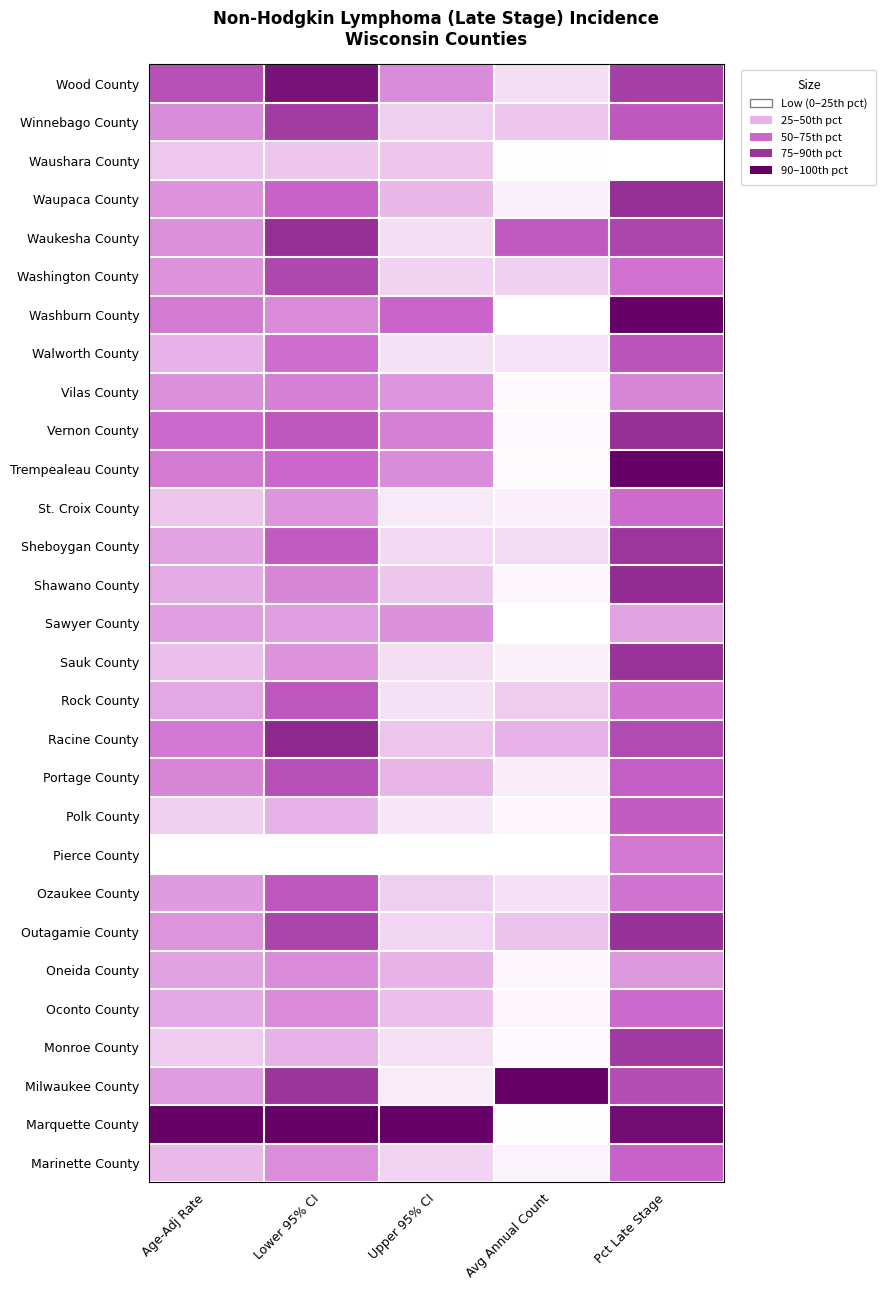

Reading left to right, extract all data points from this chart.

Wood County: Age-Adj Rate=0.6	Lower 95% CI=0.9	Upper 95% CI=0.4	Avg Annual Count=0.1	Pct Late Stage=0.7
Winnebago County: Age-Adj Rate=0.4	Lower 95% CI=0.7	Upper 95% CI=0.2	Avg Annual Count=0.2	Pct Late Stage=0.6
Waushara County: Age-Adj Rate=0.2	Lower 95% CI=0.2	Upper 95% CI=0.2	Avg Annual Count=0.0	Pct Late Stage=0.0
Waupaca County: Age-Adj Rate=0.4	Lower 95% CI=0.5	Upper 95% CI=0.2	Avg Annual Count=0.0	Pct Late Stage=0.8
Waukesha County: Age-Adj Rate=0.4	Lower 95% CI=0.8	Upper 95% CI=0.1	Avg Annual Count=0.6	Pct Late Stage=0.7
Washington County: Age-Adj Rate=0.4	Lower 95% CI=0.6	Upper 95% CI=0.1	Avg Annual Count=0.2	Pct Late Stage=0.5
Washburn County: Age-Adj Rate=0.4	Lower 95% CI=0.4	Upper 95% CI=0.5	Avg Annual Count=0.0	Pct Late Stage=1.0
Walworth County: Age-Adj Rate=0.3	Lower 95% CI=0.5	Upper 95% CI=0.1	Avg Annual Count=0.1	Pct Late Stage=0.6
Vilas County: Age-Adj Rate=0.4	Lower 95% CI=0.4	Upper 95% CI=0.3	Avg Annual Count=0.0	Pct Late Stage=0.4
Vernon County: Age-Adj Rate=0.5	Lower 95% CI=0.6	Upper 95% CI=0.4	Avg Annual Count=0.0	Pct Late Stage=0.8
Trempealeau County: Age-Adj Rate=0.4	Lower 95% CI=0.5	Upper 95% CI=0.4	Avg Annual Count=0.0	Pct Late Stage=1.0
St. Croix County: Age-Adj Rate=0.2	Lower 95% CI=0.3	Upper 95% CI=0.1	Avg Annual Count=0.1	Pct Late Stage=0.5
Sheboygan County: Age-Adj Rate=0.3	Lower 95% CI=0.6	Upper 95% CI=0.1	Avg Annual Count=0.1	Pct Late Stage=0.7
Shawano County: Age-Adj Rate=0.3	Lower 95% CI=0.4	Upper 95% CI=0.2	Avg Annual Count=0.0	Pct Late Stage=0.8
Sawyer County: Age-Adj Rate=0.3	Lower 95% CI=0.3	Upper 95% CI=0.4	Avg Annual Count=0.0	Pct Late Stage=0.3
Sauk County: Age-Adj Rate=0.2	Lower 95% CI=0.4	Upper 95% CI=0.1	Avg Annual Count=0.0	Pct Late Stage=0.7
Rock County: Age-Adj Rate=0.3	Lower 95% CI=0.6	Upper 95% CI=0.1	Avg Annual Count=0.2	Pct Late Stage=0.4
Racine County: Age-Adj Rate=0.4	Lower 95% CI=0.8	Upper 95% CI=0.2	Avg Annual Count=0.3	Pct Late Stage=0.6
Portage County: Age-Adj Rate=0.4	Lower 95% CI=0.6	Upper 95% CI=0.2	Avg Annual Count=0.1	Pct Late Stage=0.5
Polk County: Age-Adj Rate=0.2	Lower 95% CI=0.3	Upper 95% CI=0.1	Avg Annual Count=0.0	Pct Late Stage=0.5
Pierce County: Age-Adj Rate=0.0	Lower 95% CI=0.0	Upper 95% CI=0.0	Avg Annual Count=0.0	Pct Late Stage=0.4
Ozaukee County: Age-Adj Rate=0.3	Lower 95% CI=0.6	Upper 95% CI=0.2	Avg Annual Count=0.1	Pct Late Stage=0.5
Outagamie County: Age-Adj Rate=0.3	Lower 95% CI=0.7	Upper 95% CI=0.1	Avg Annual Count=0.2	Pct Late Stage=0.8
Oneida County: Age-Adj Rate=0.3	Lower 95% CI=0.4	Upper 95% CI=0.3	Avg Annual Count=0.0	Pct Late Stage=0.3
Oconto County: Age-Adj Rate=0.3	Lower 95% CI=0.4	Upper 95% CI=0.2	Avg Annual Count=0.0	Pct Late Stage=0.5
Monroe County: Age-Adj Rate=0.2	Lower 95% CI=0.3	Upper 95% CI=0.1	Avg Annual Count=0.0	Pct Late Stage=0.7
Milwaukee County: Age-Adj Rate=0.3	Lower 95% CI=0.7	Upper 95% CI=0.1	Avg Annual Count=1.0	Pct Late Stage=0.6
Marquette County: Age-Adj Rate=1.0	Lower 95% CI=1.0	Upper 95% CI=1.0	Avg Annual Count=0.0	Pct Late Stage=0.9
Marinette County: Age-Adj Rate=0.2	Lower 95% CI=0.4	Upper 95% CI=0.1	Avg Annual Count=0.0	Pct Late Stage=0.5